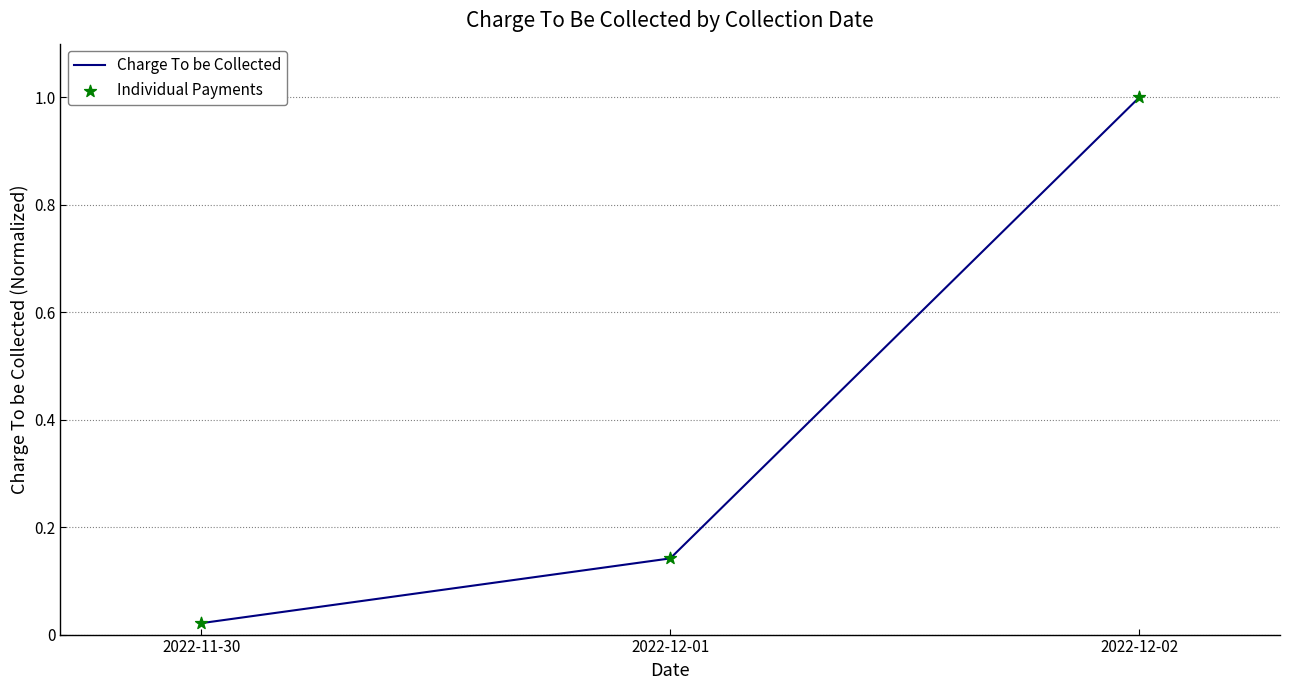

Which has a higher value, 2022-12-01 or 2022-12-02?

2022-12-02